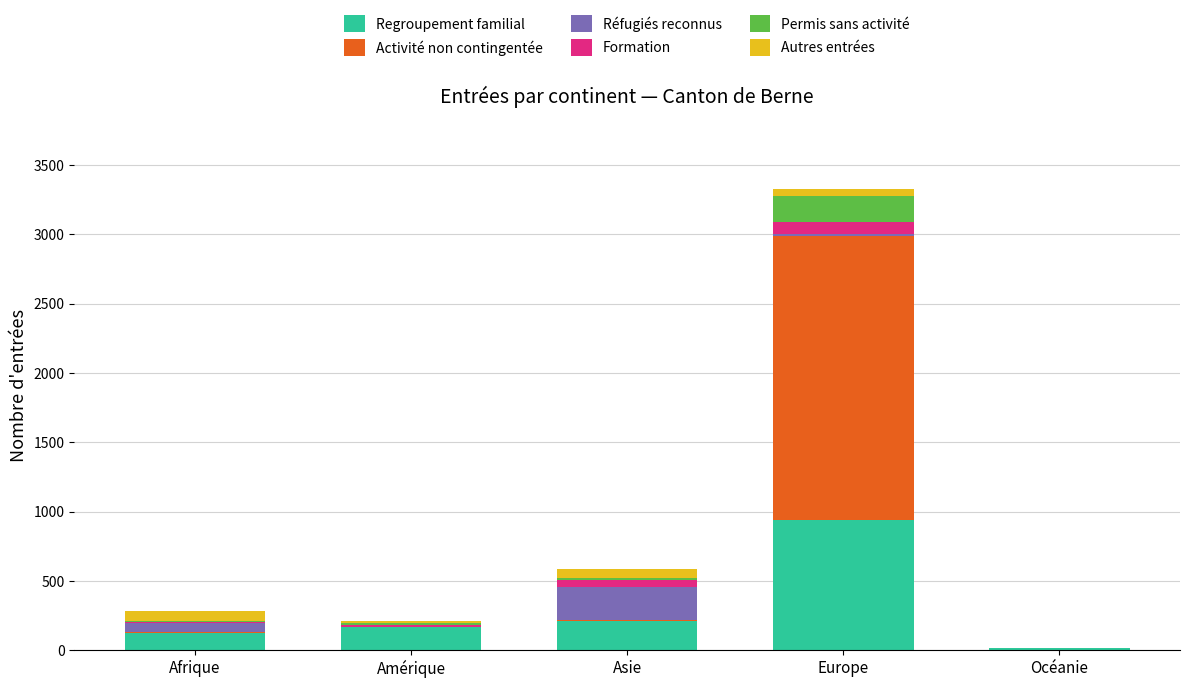

True or false: Regroupement familial has a value of 167 at Amérique.

True